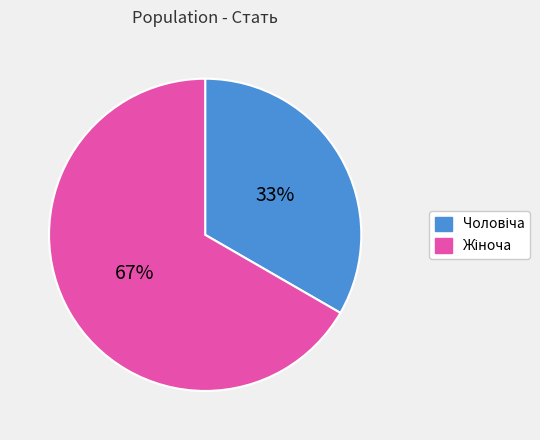

How many segments does this pie chart have?

2